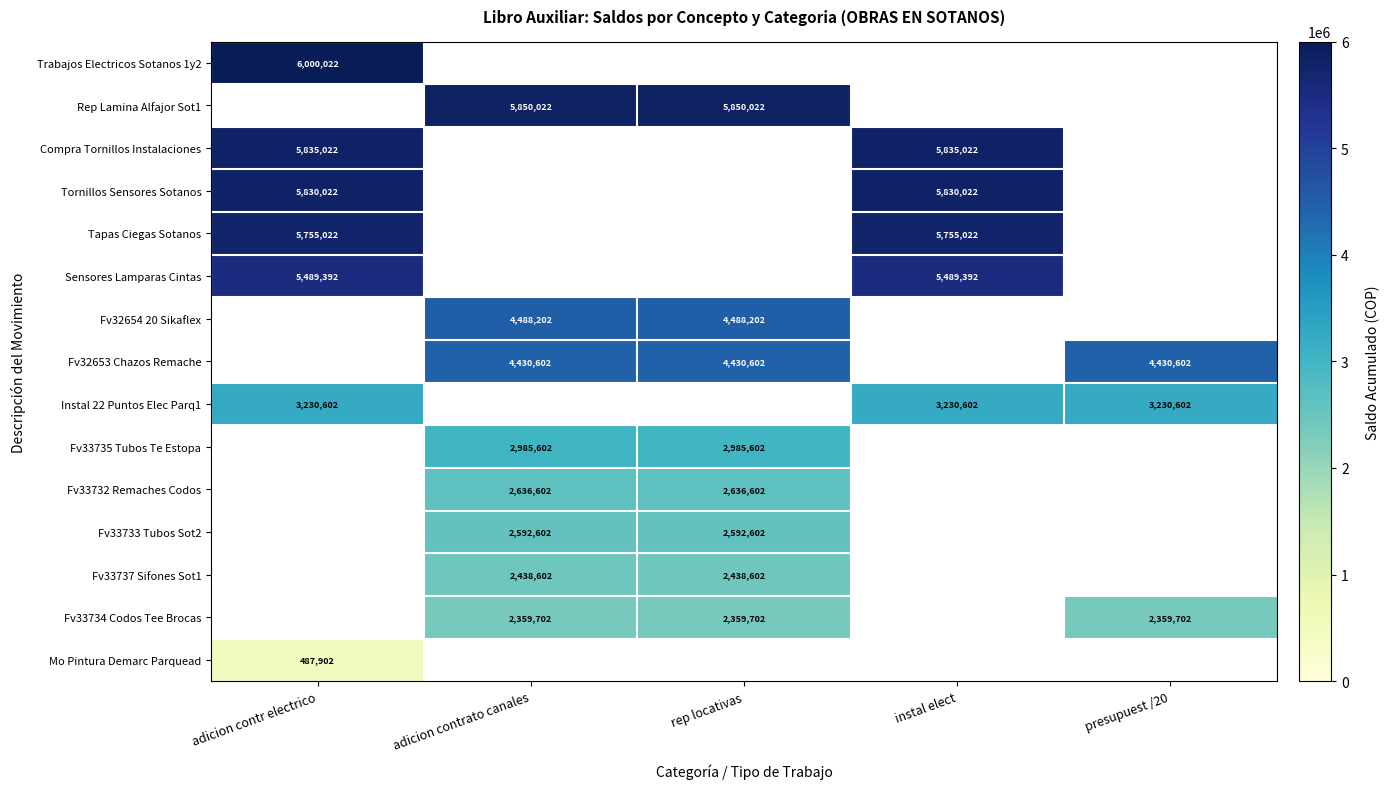

True or false: Trabajos Electricos Sotanos 1y2 has a value of 3167389 at adicion contr electrico.

False